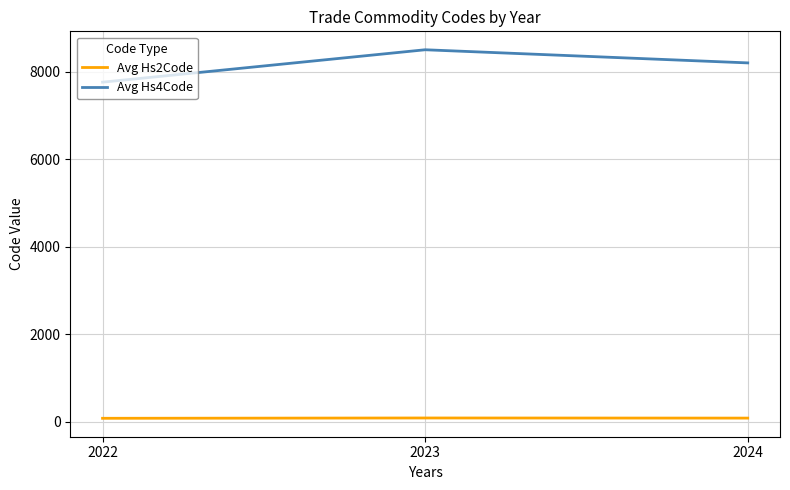

Which series has the largest range (max minus min)?

Avg Hs4Code